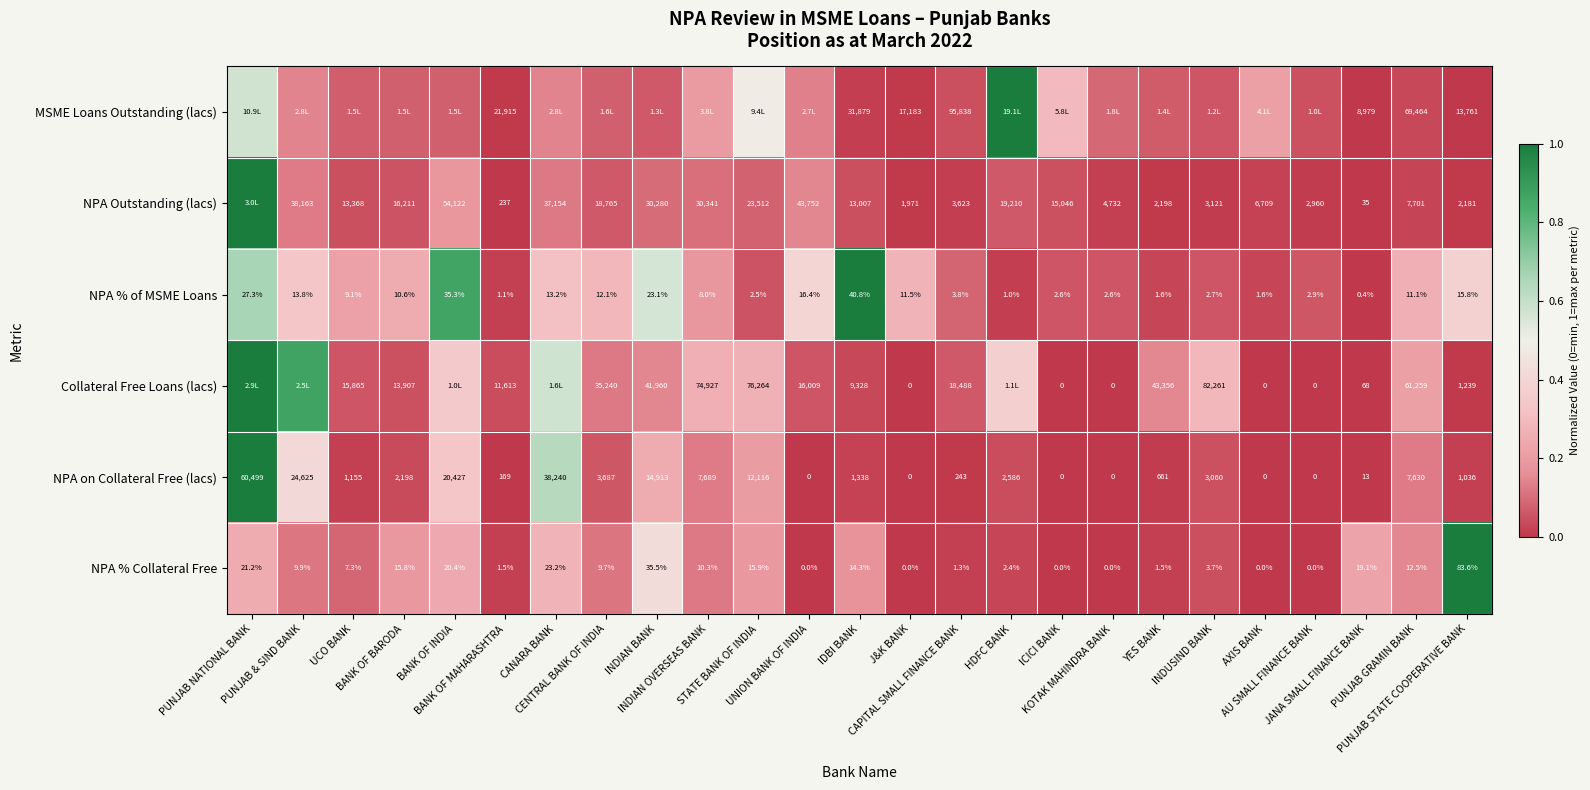

Count the number of data series in this chart.

6